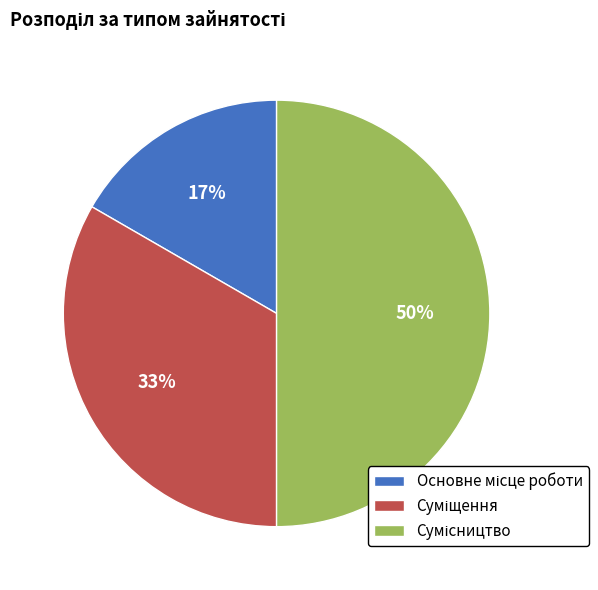

To the nearest percent, what is the average slice percentage?

33%